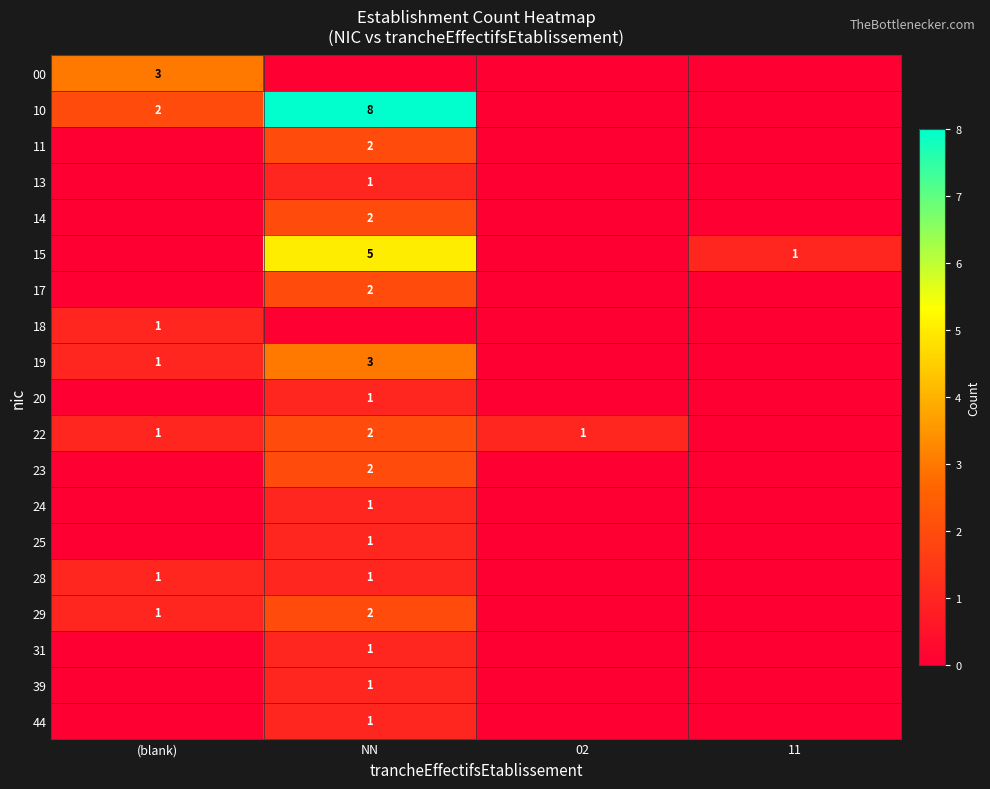

Which has a higher value, 02 or (blank)?

(blank)